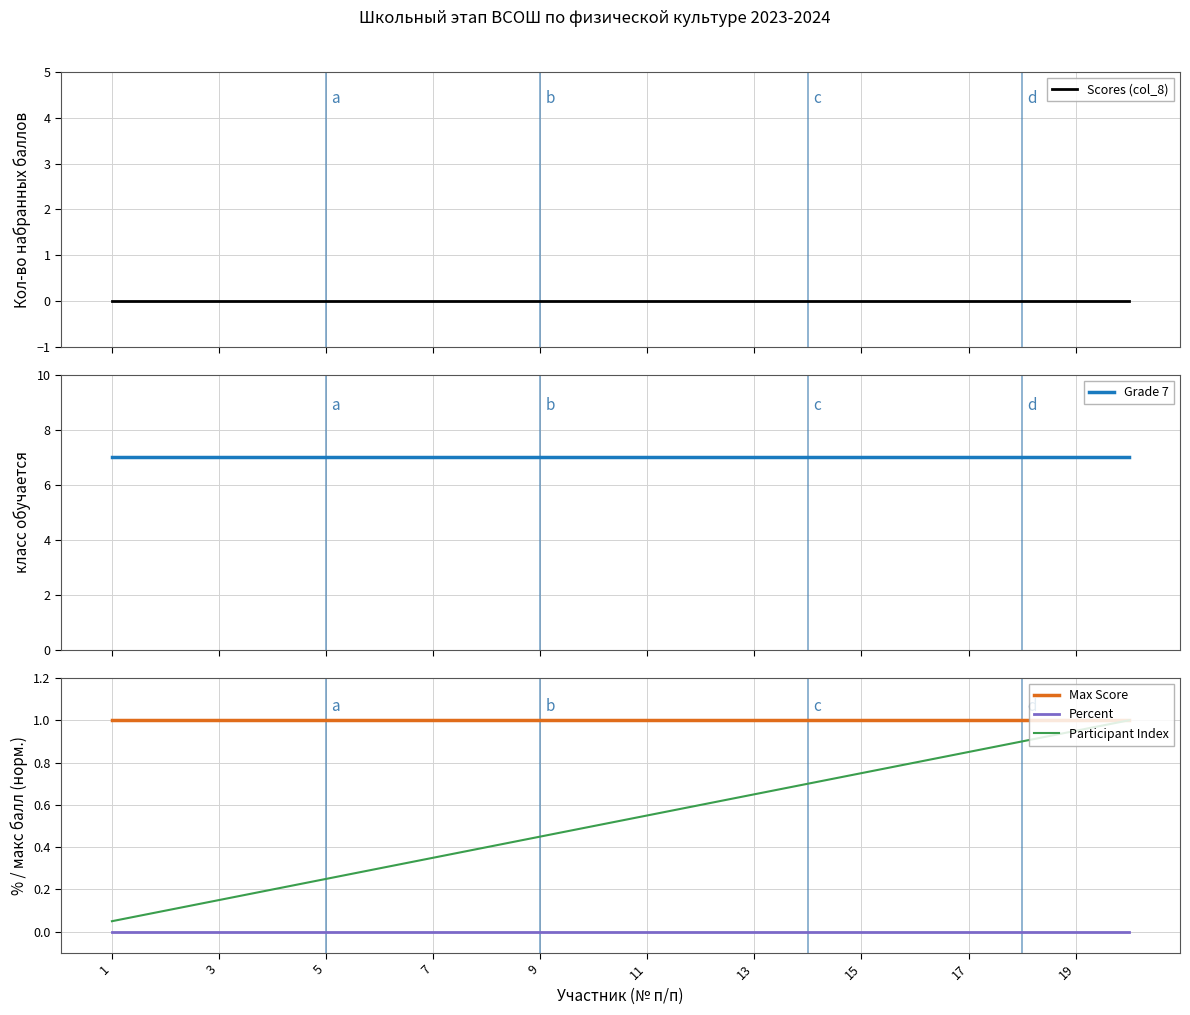

Count the number of categories in the chart.

20